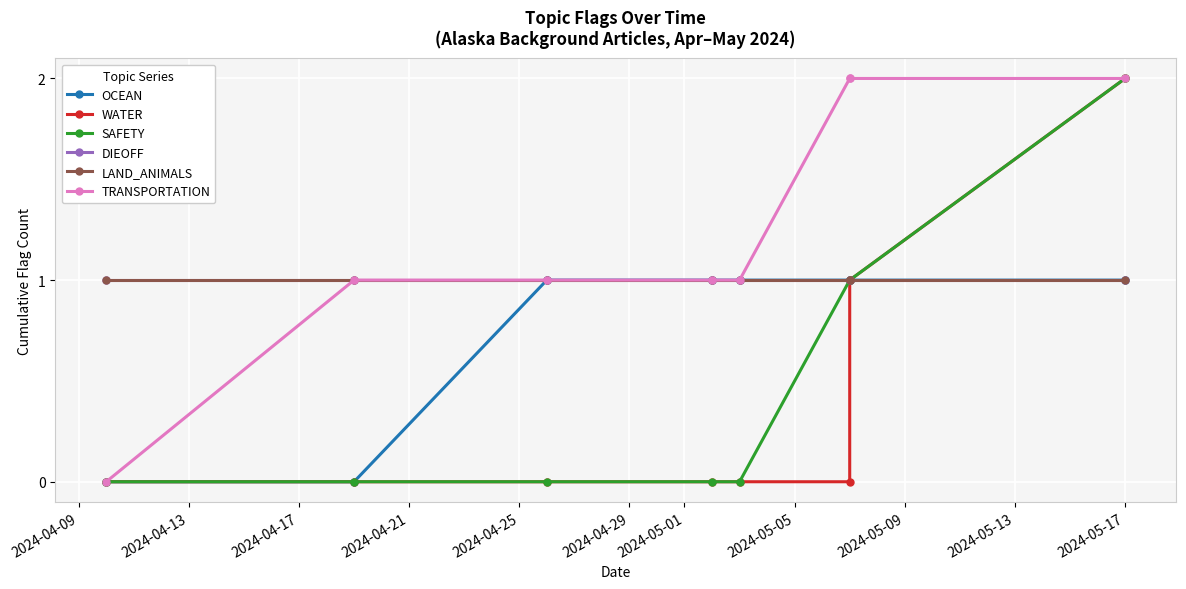

What is the difference between the highest and lowest values at 2024-04-13?

1